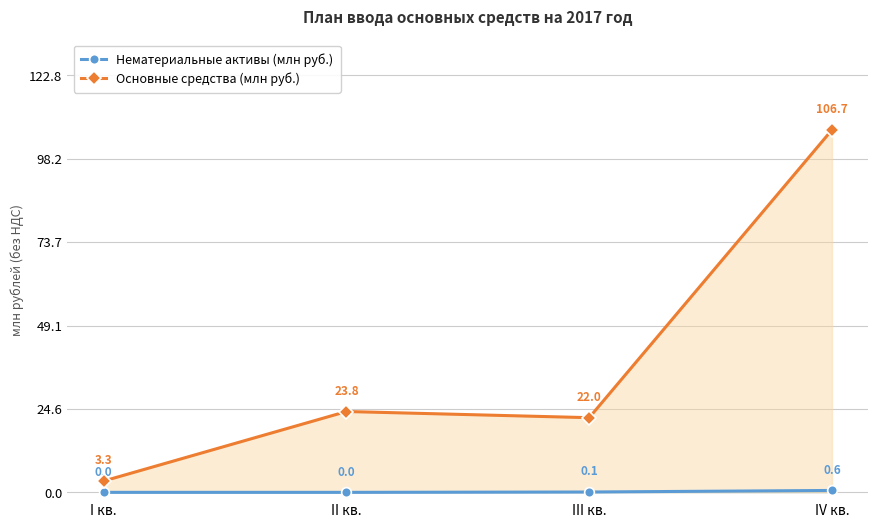

Is the value of Нематериальные активы (млн руб.) at III кв. greater than the value of Основные средства (млн руб.) at III кв.?

No